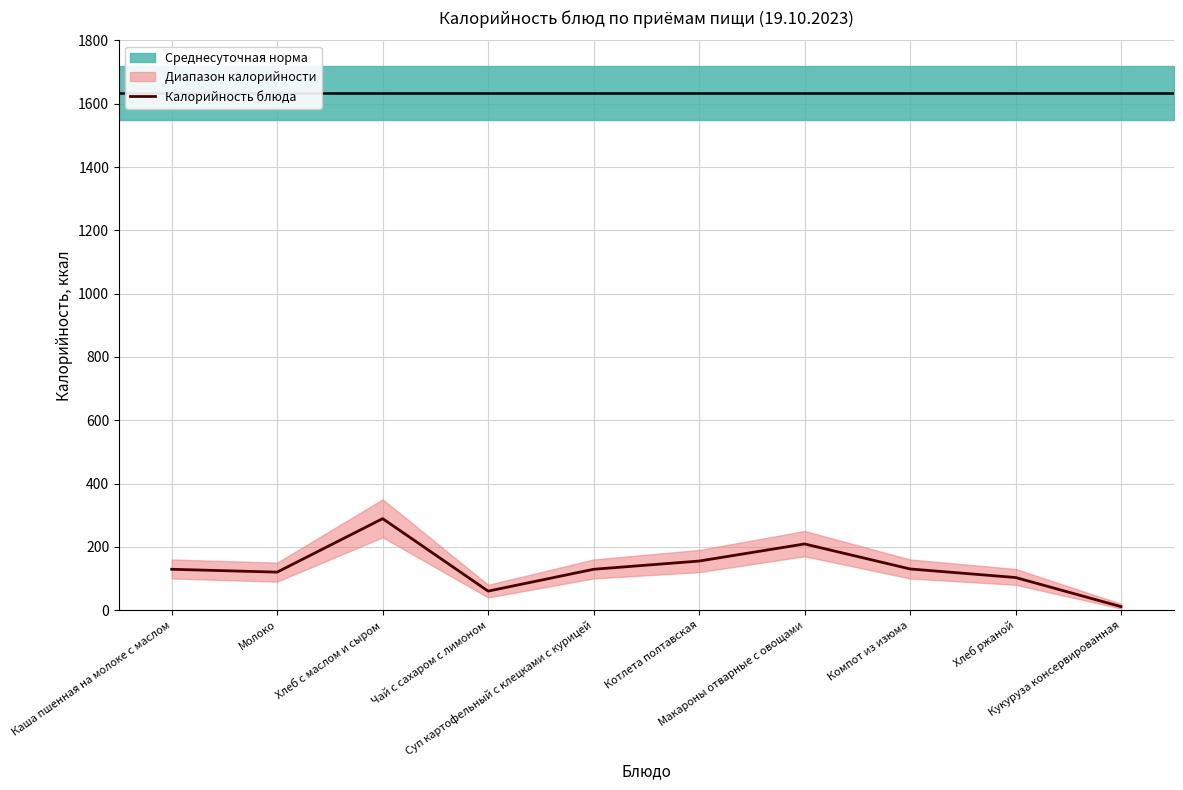

Reading left to right, extract all data points from this chart.

129	120	289	60	129	155	209	130	103	11